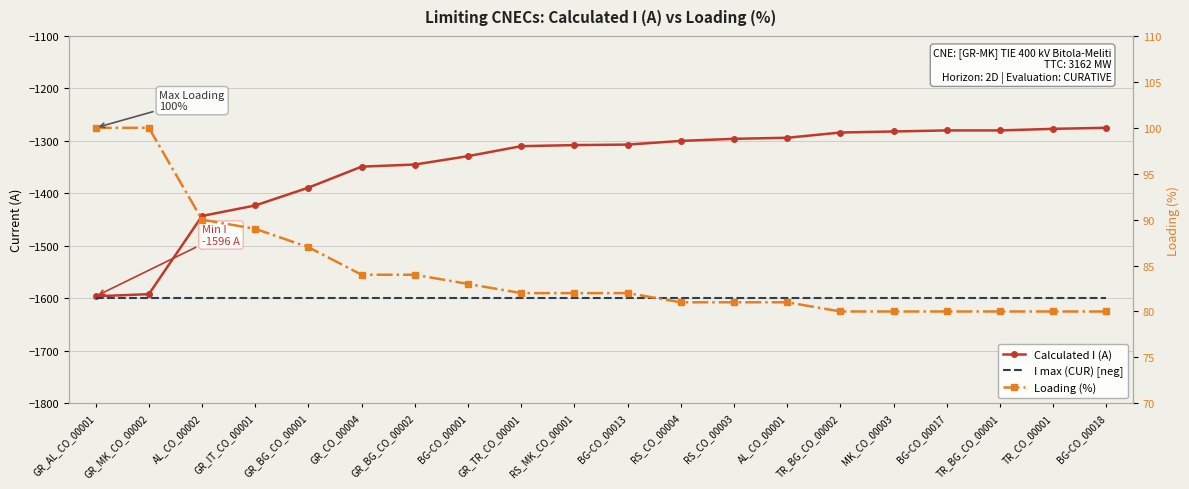

True or false: I max (CUR) [neg] has more than 2 points higher than both neighbors.

False